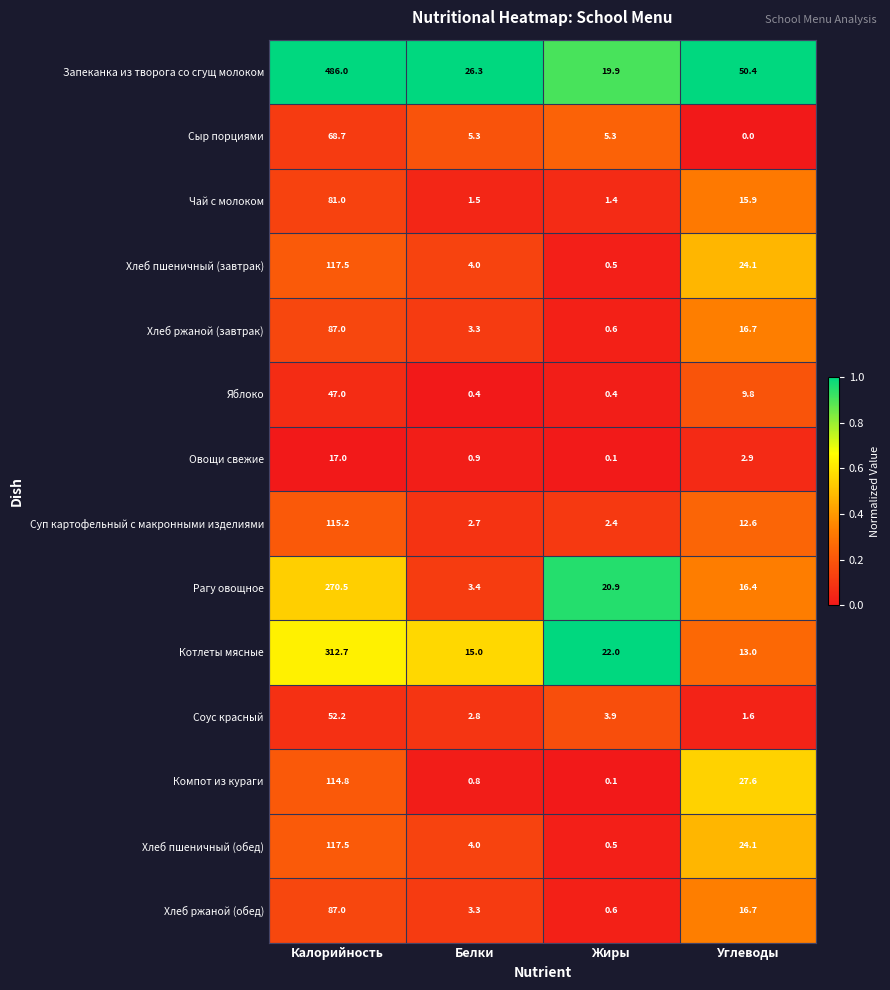

List the labels in order of Чай с молоком value, largest first.

Калорийность, Углеводы, Белки, Жиры